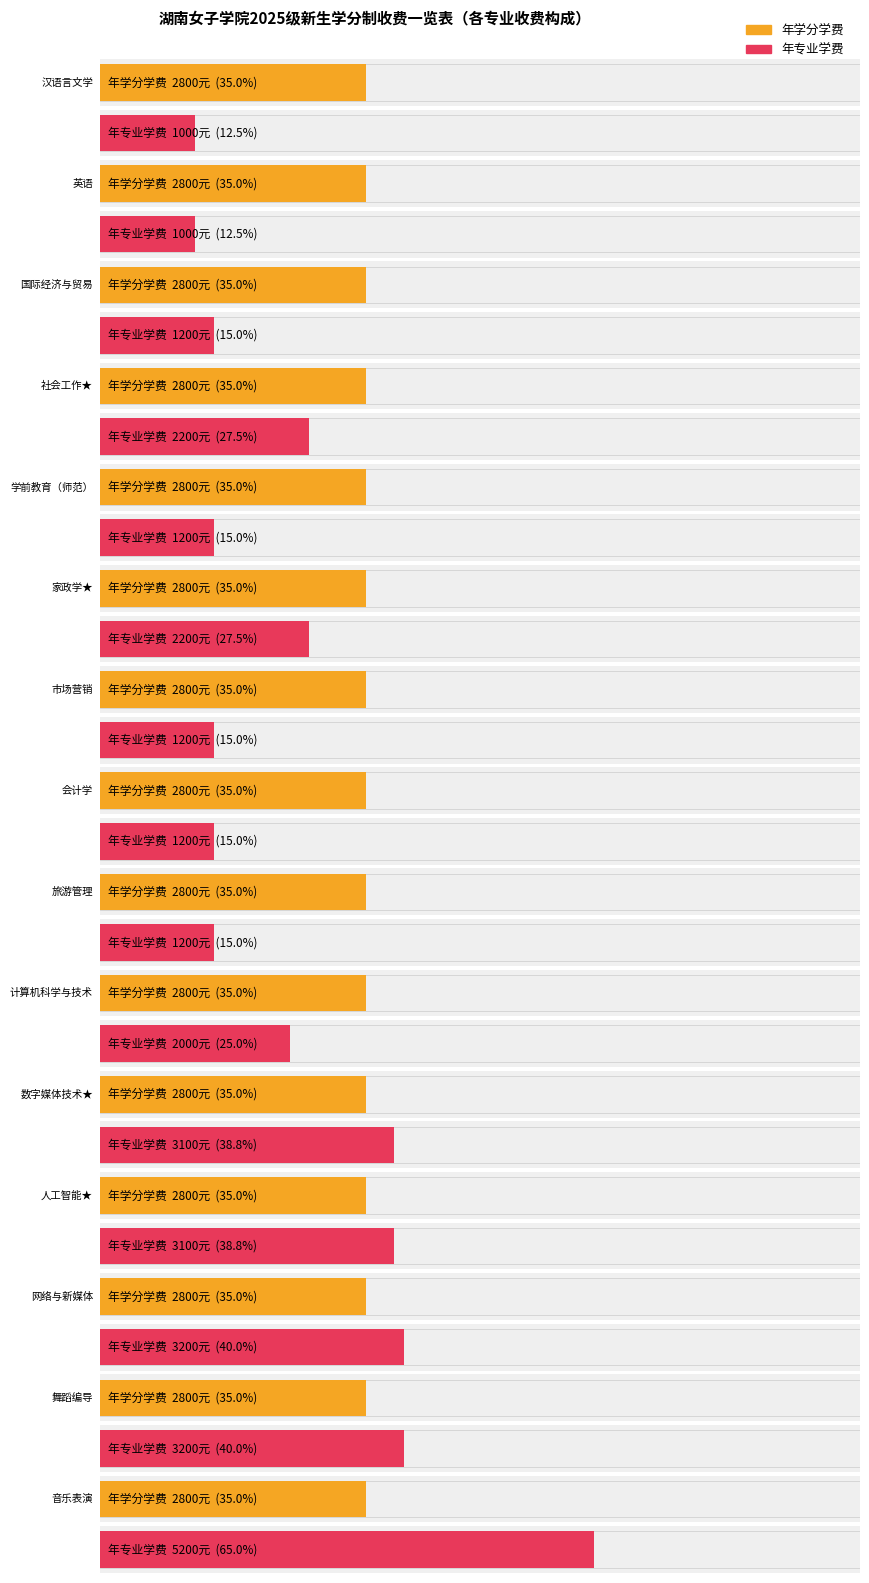

What is the value of the 年专业学费 (元/生年) bar at the 12th from the left?

3100